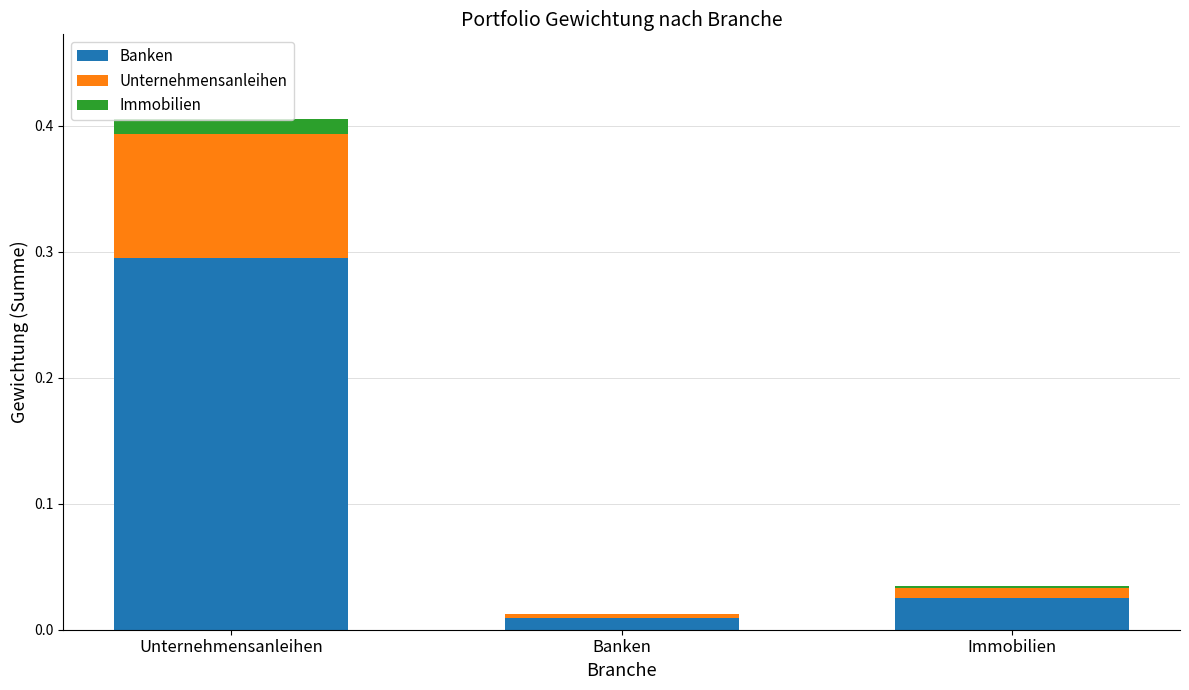

At which category is the sum across all series the highest?

Unternehmensanleihen